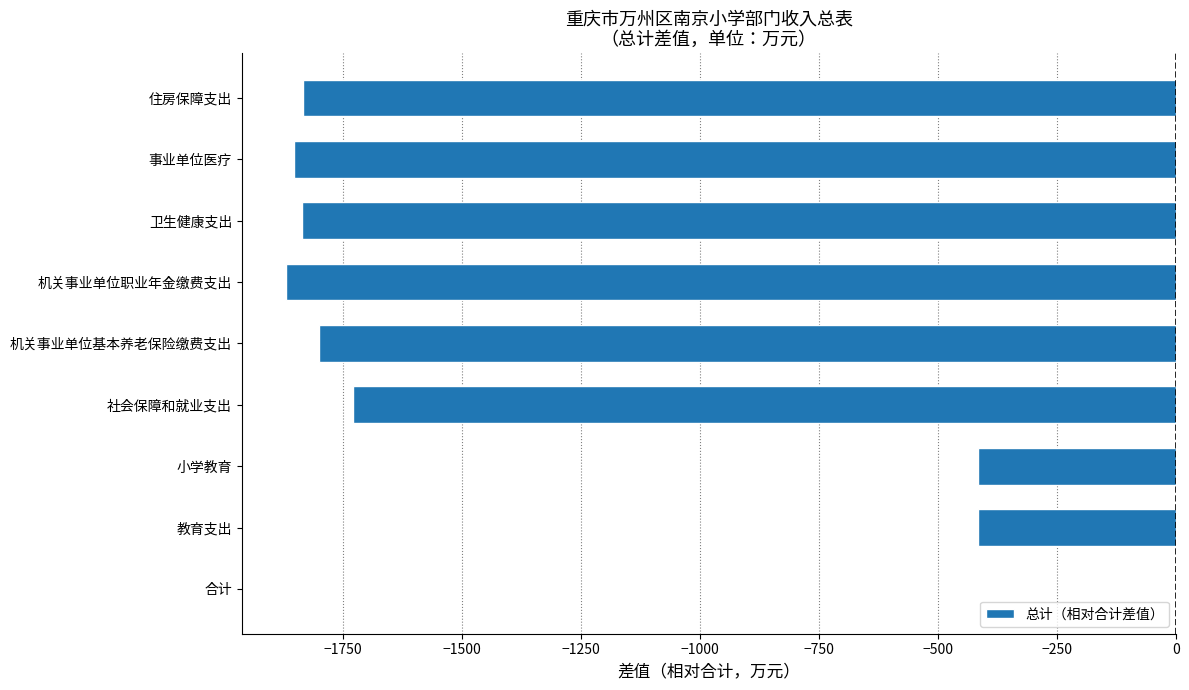

At which category does the chart reach its peak across all series?

合计